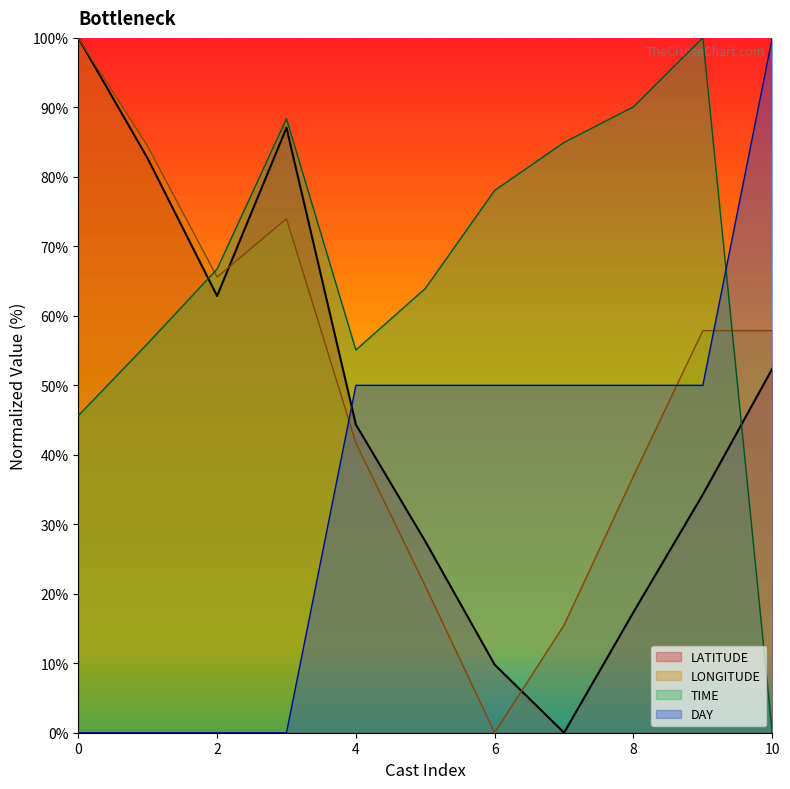

Which has a higher value, 8253930 or 8253939?

8253930